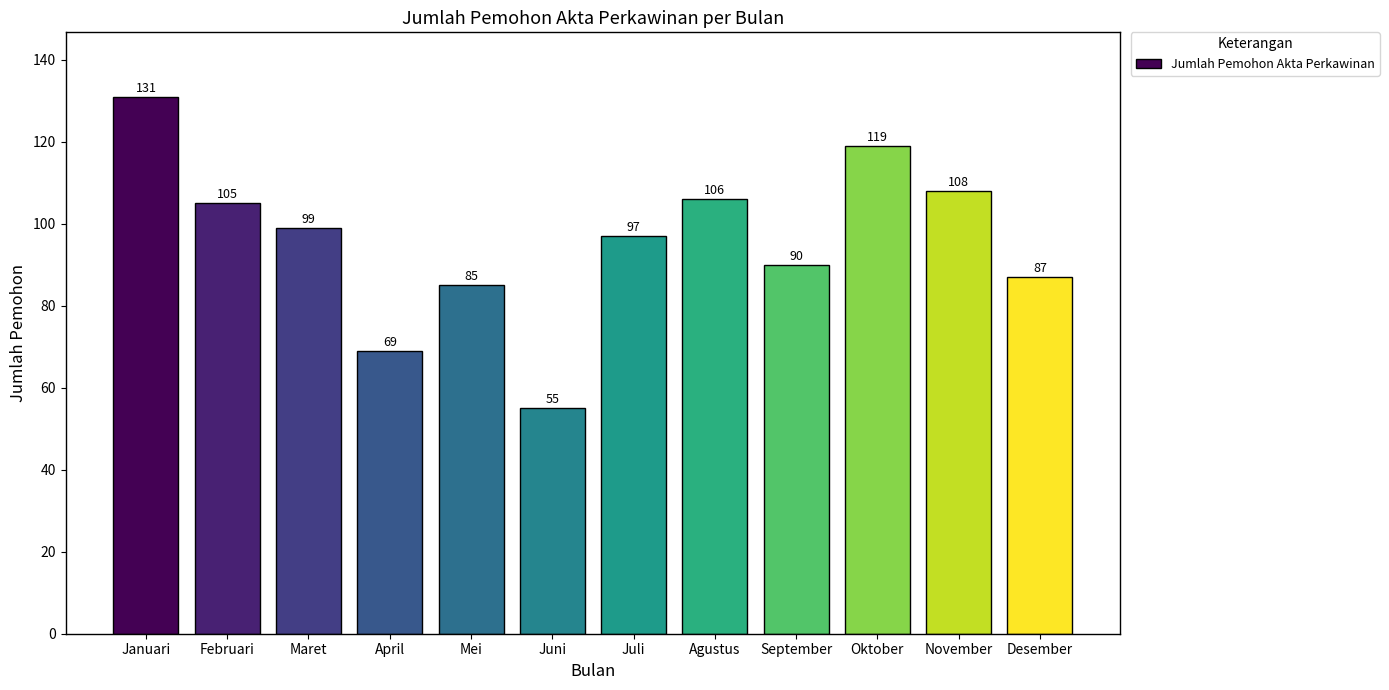

The chart shows a value of 31 at Maret. True or false?

False